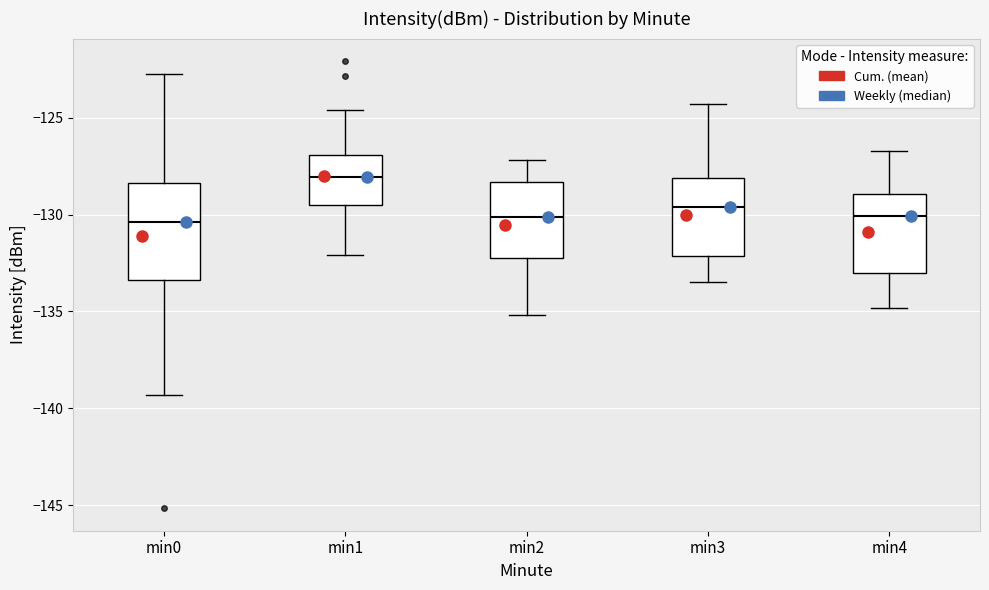

Where does the lower whisker of the box for min4 end on the y-axis? The values are not printed on the chart, so give them approximately, as read against the axis.

-135.0